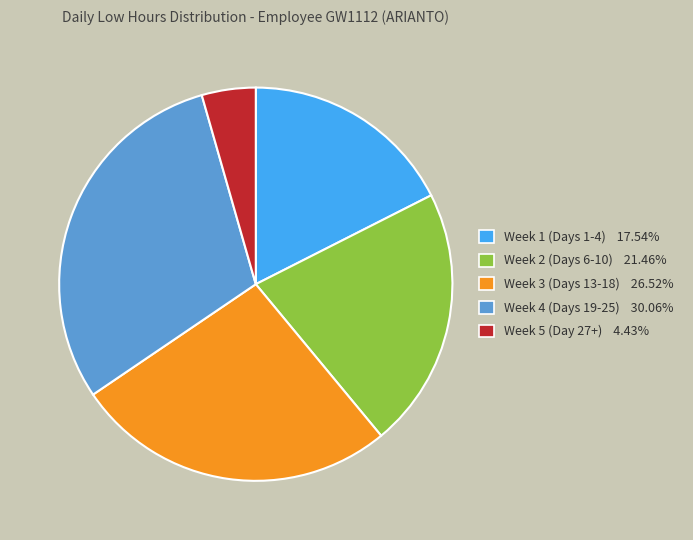

Does any single category account for the majority?

No